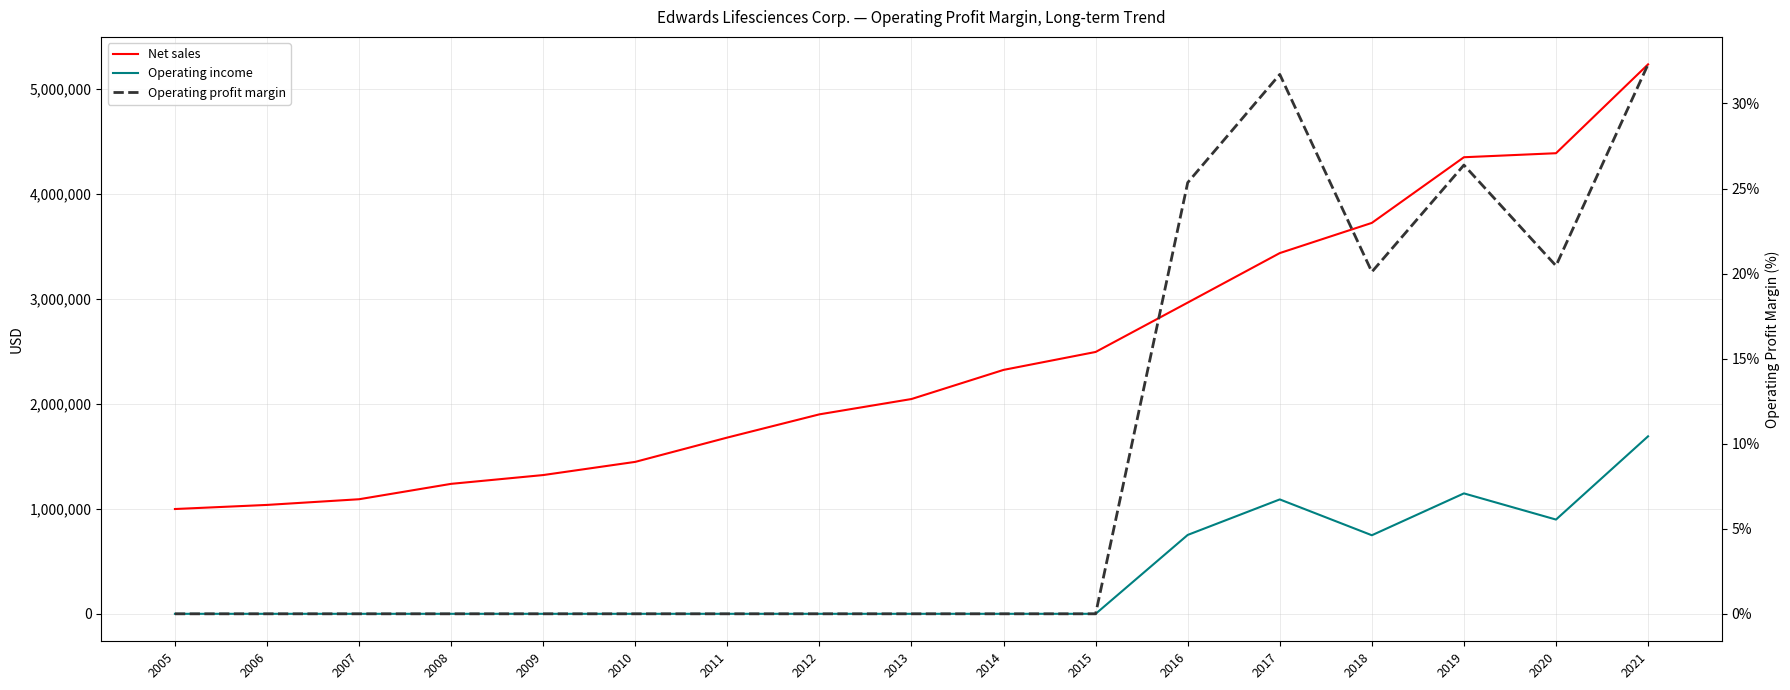

Which series has the largest total across all categories?

Net sales